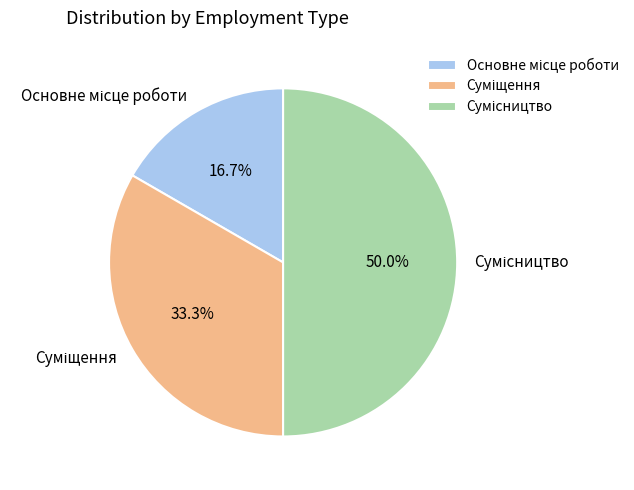

Which slice is the smallest?

Основне місце роботи